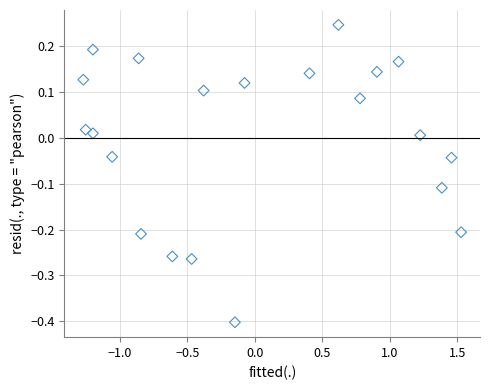

What is the range of Y values (max minus min)?

0.6